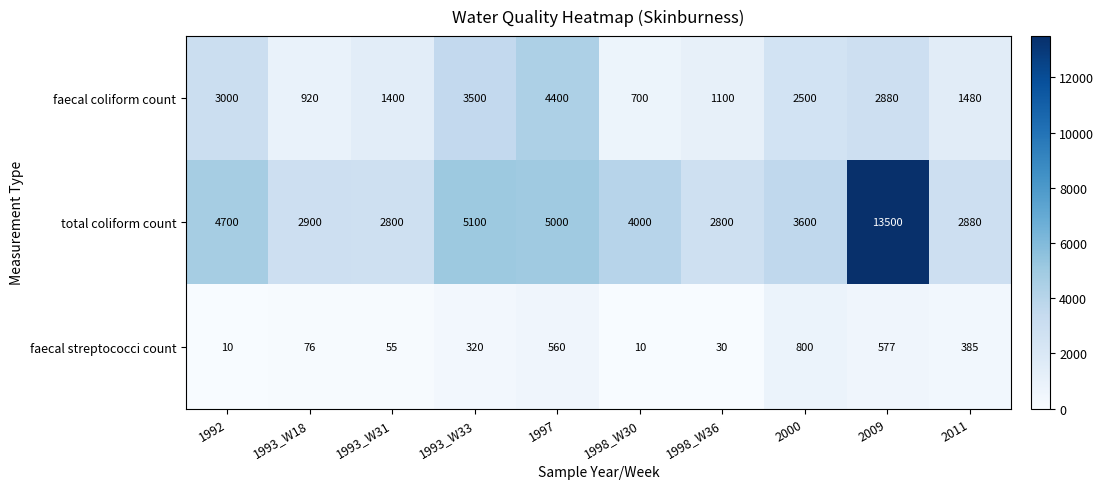

What is the average value of the total coliform count series?

4728